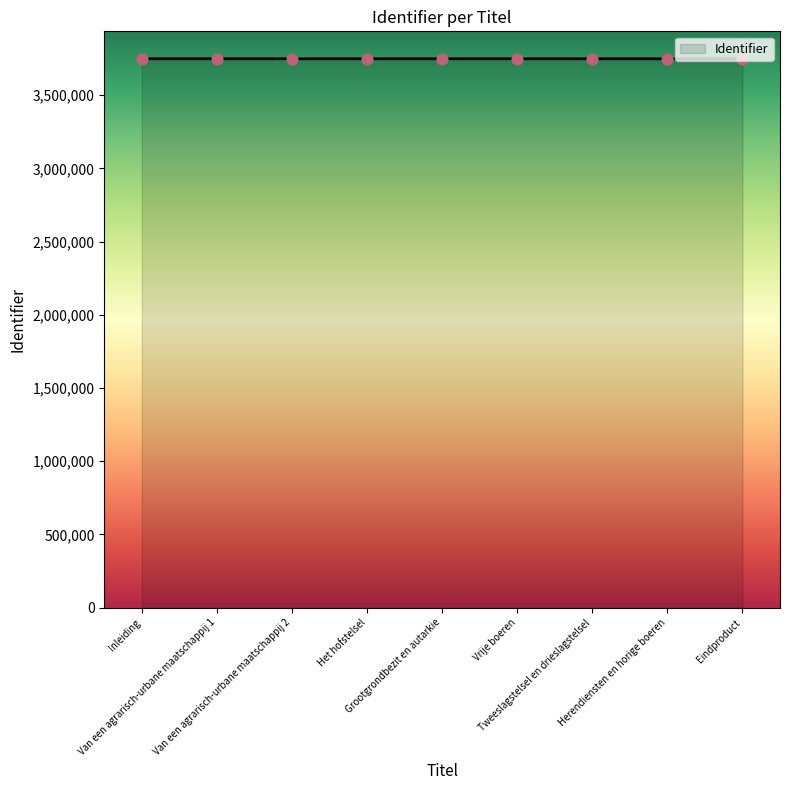

What is the change in value from Het hofstelsel to Eindproduct?

+13